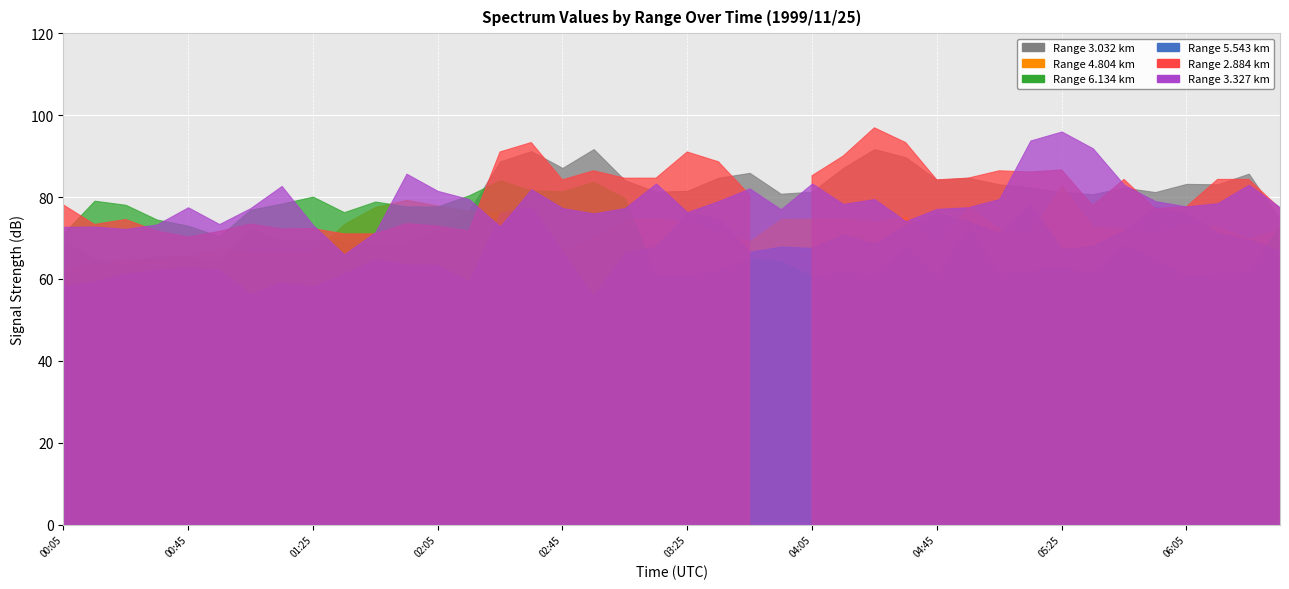

Rank the categories by 6.134 value from highest to lowest.

02:25, 02:55, 02:35, 02:45, 02:15, 01:25, 03:05, 00:15, 01:45, 01:15, 00:25, 01:55, 02:05, 01:05, 01:35, 00:35, 04:55, 06:35, 00:45, 00:05, 00:55, 04:35, 05:45, 03:45, 05:55, 03:55, 05:25, 03:35, 05:15, 04:15, 06:25, 05:05, 05:35, 06:15, 03:25, 04:25, 03:15, 04:05, 04:45, 06:05